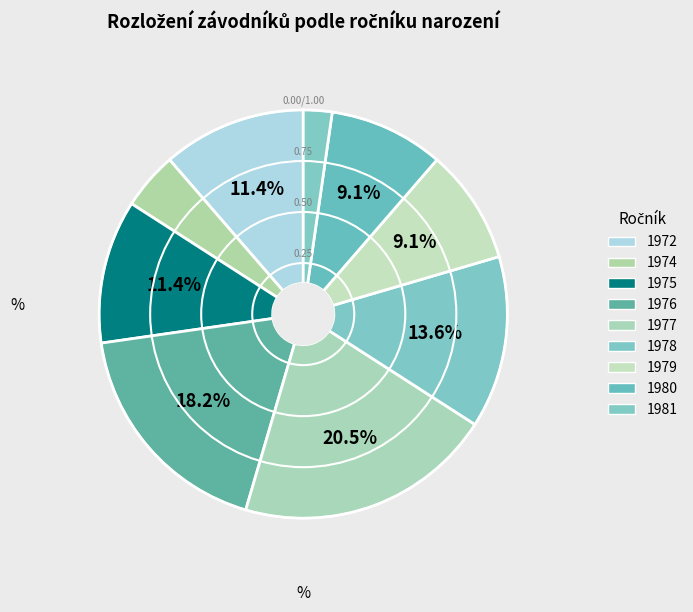

Is it true that 1974 is 1% of the pie?

False